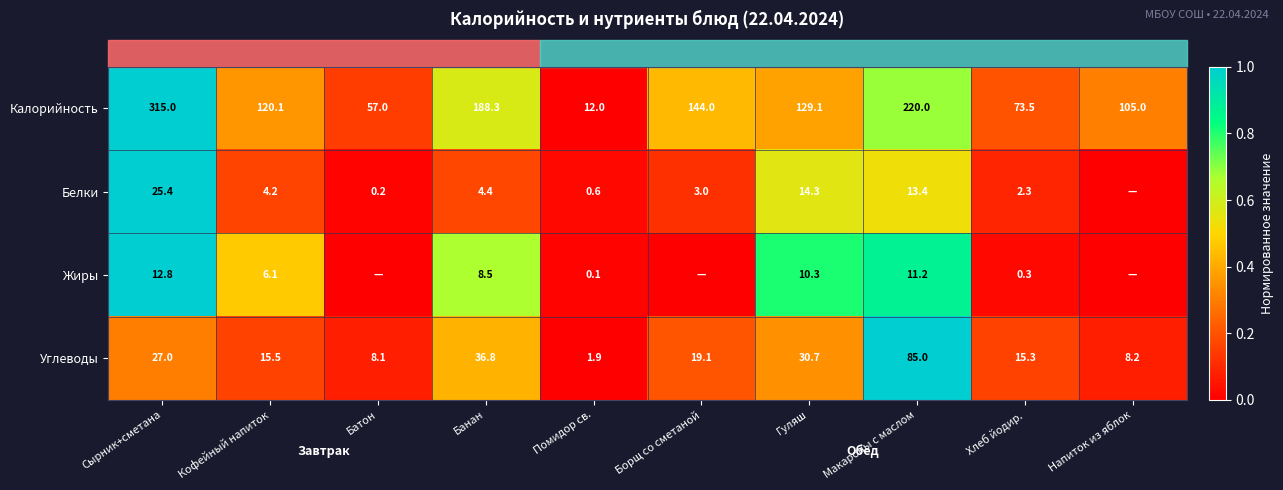

The Калорийность series shows 0.7 at Гуляш. True or false?

False